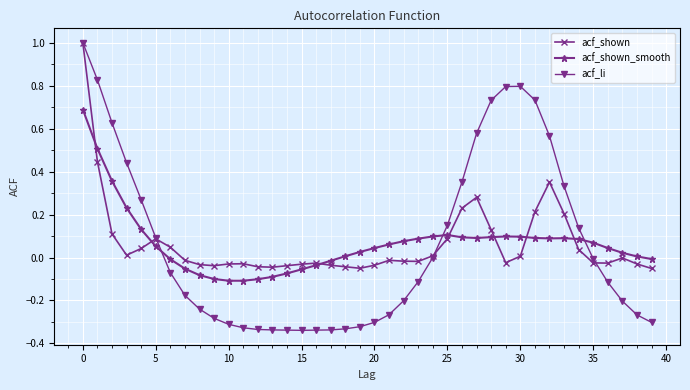

True or false: acf_shown and acf_li cross at least once.

True